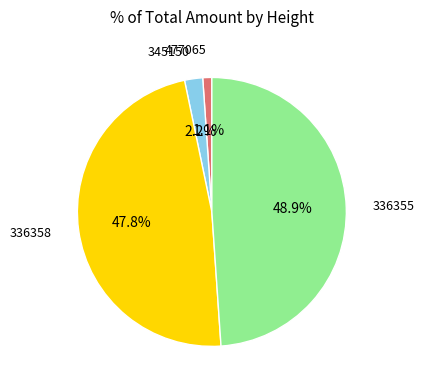

Is there any slice that represents more than half of the pie?

No